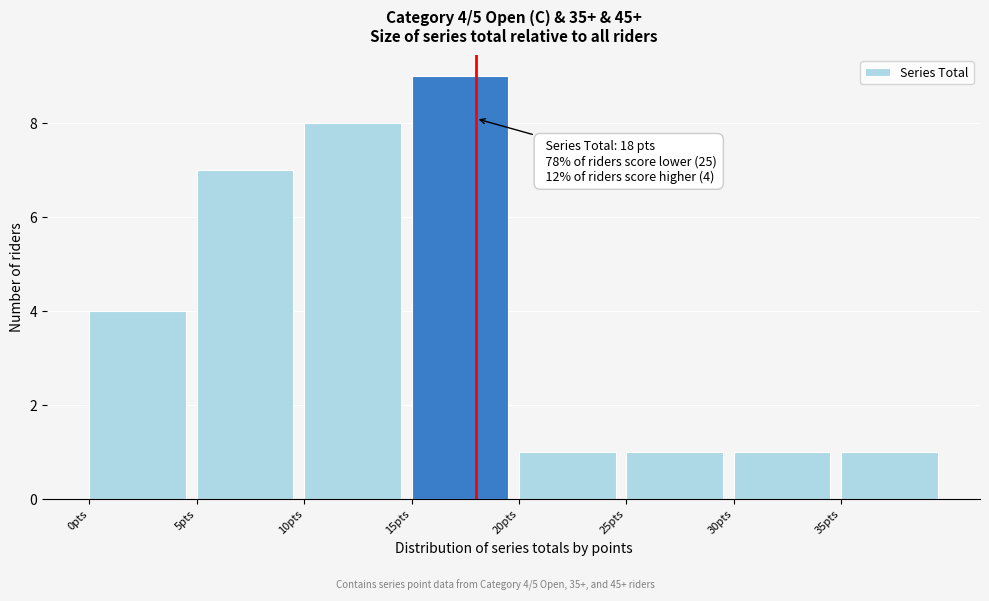

Over which range of the x-axis is the bar tallest?

15 to 20